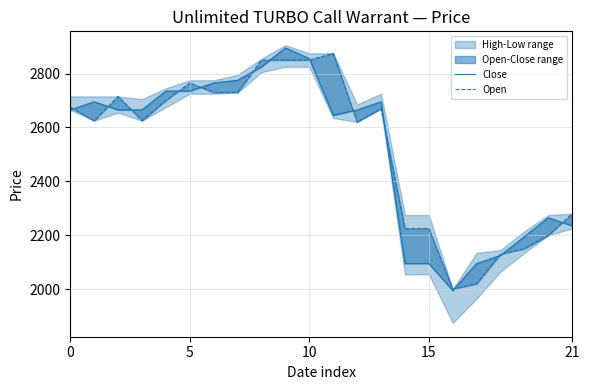

Between 21 and 18, which is larger?

21